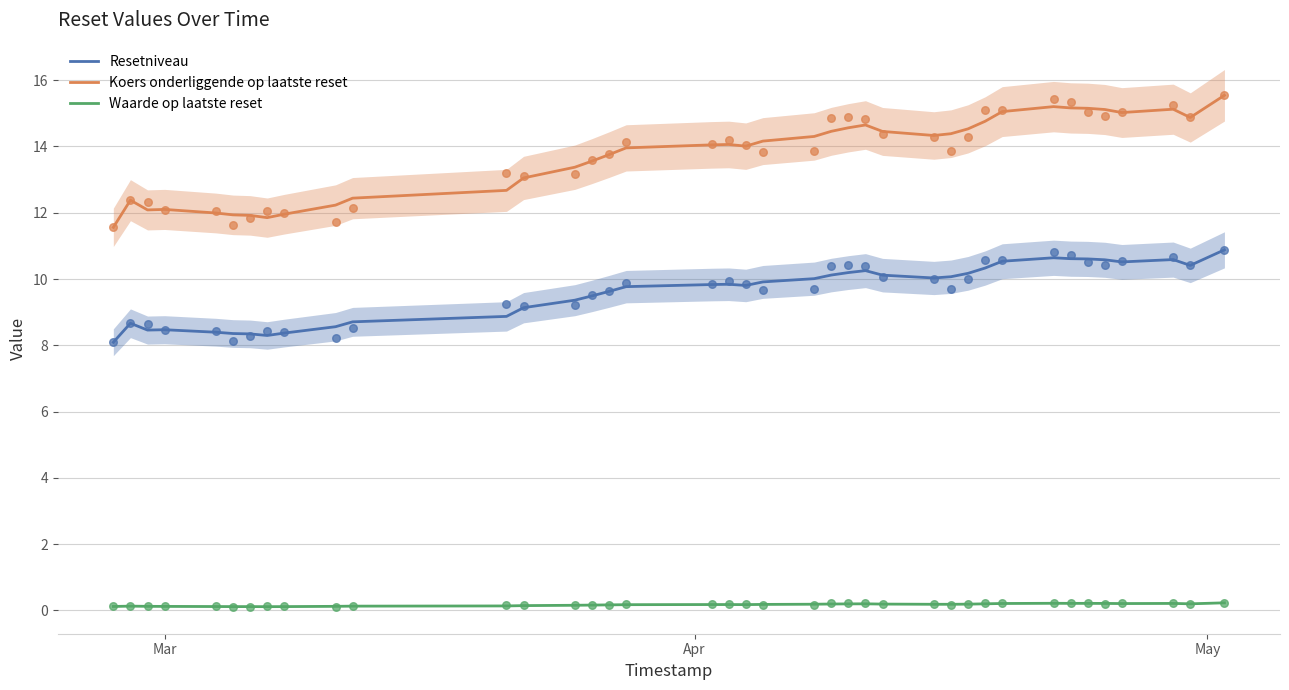

At how many categories does at least one series exceed 10?

39